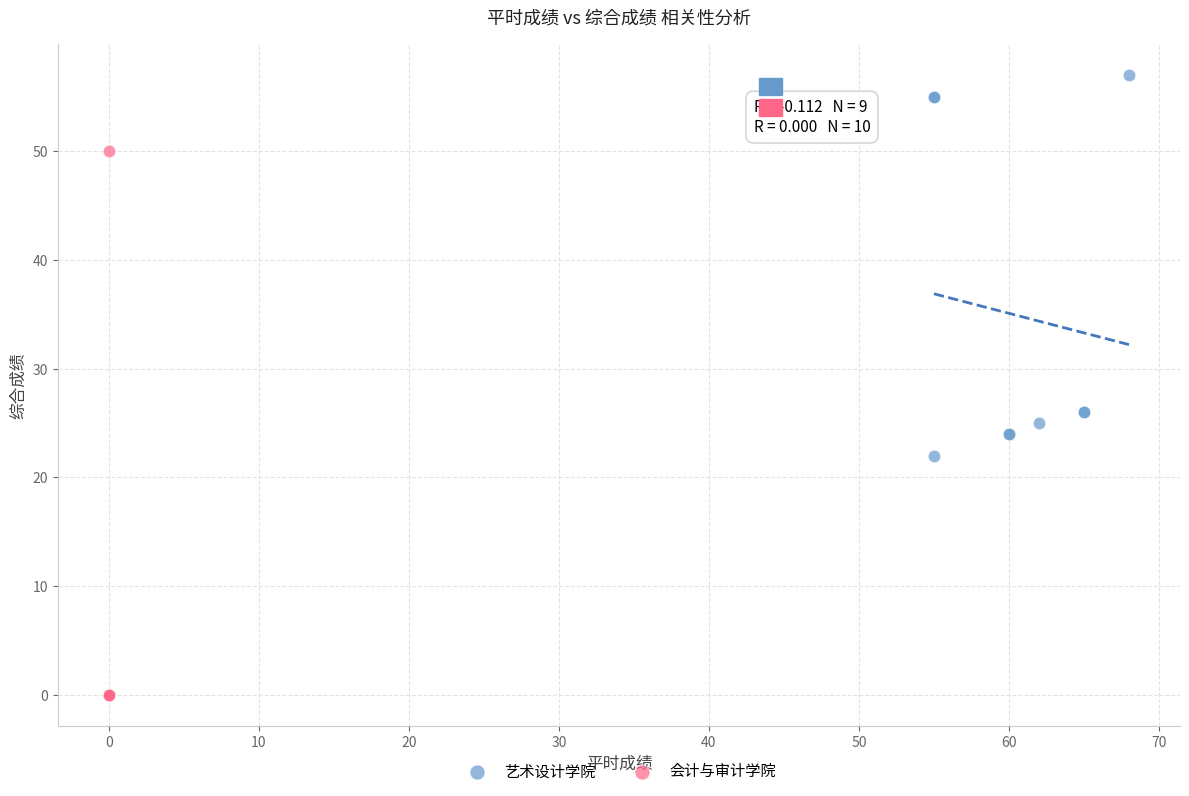

Which series contains the lowest Y value?

会计与审计学院